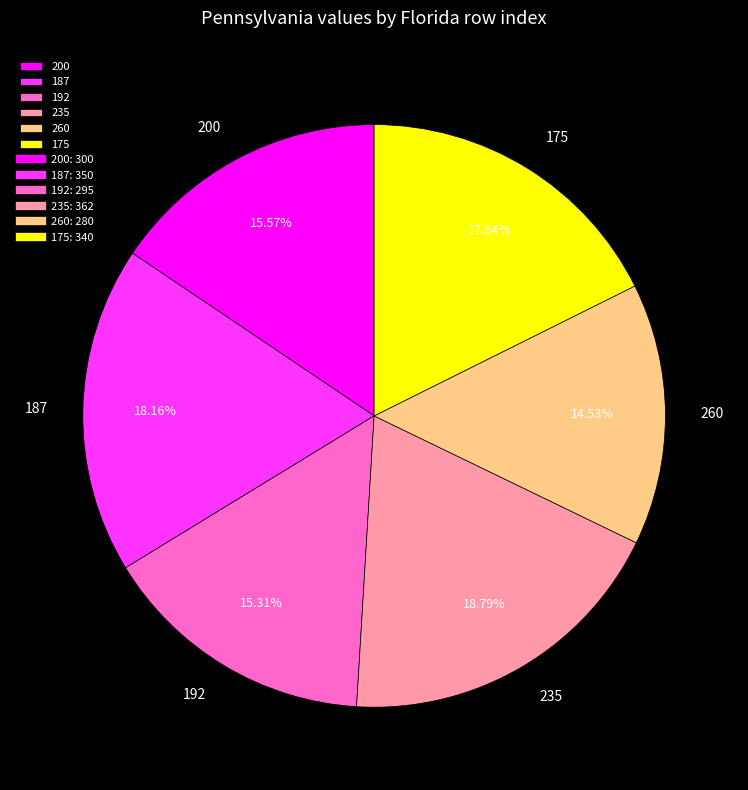

Is there any slice that represents more than half of the pie?

No